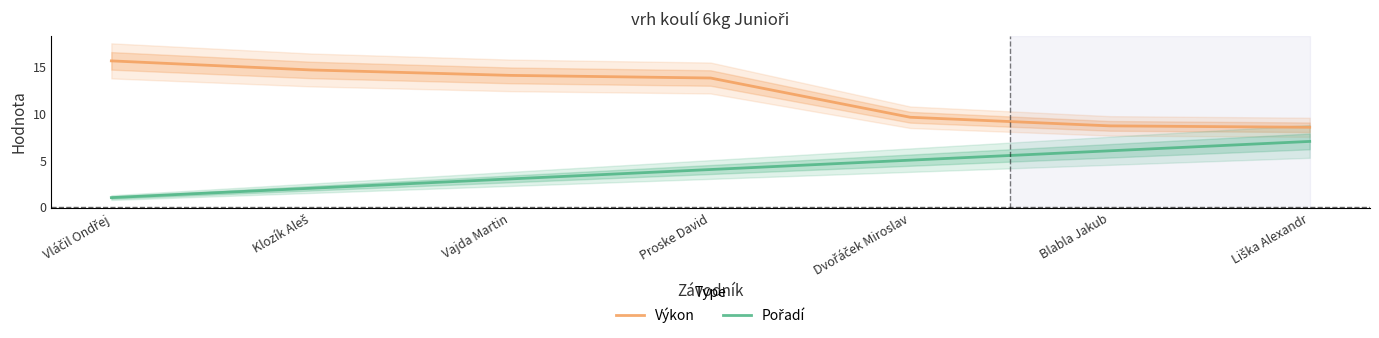

What is the sum of the Výkon values at Klozík Aleš and Vajda Martin?

28.7